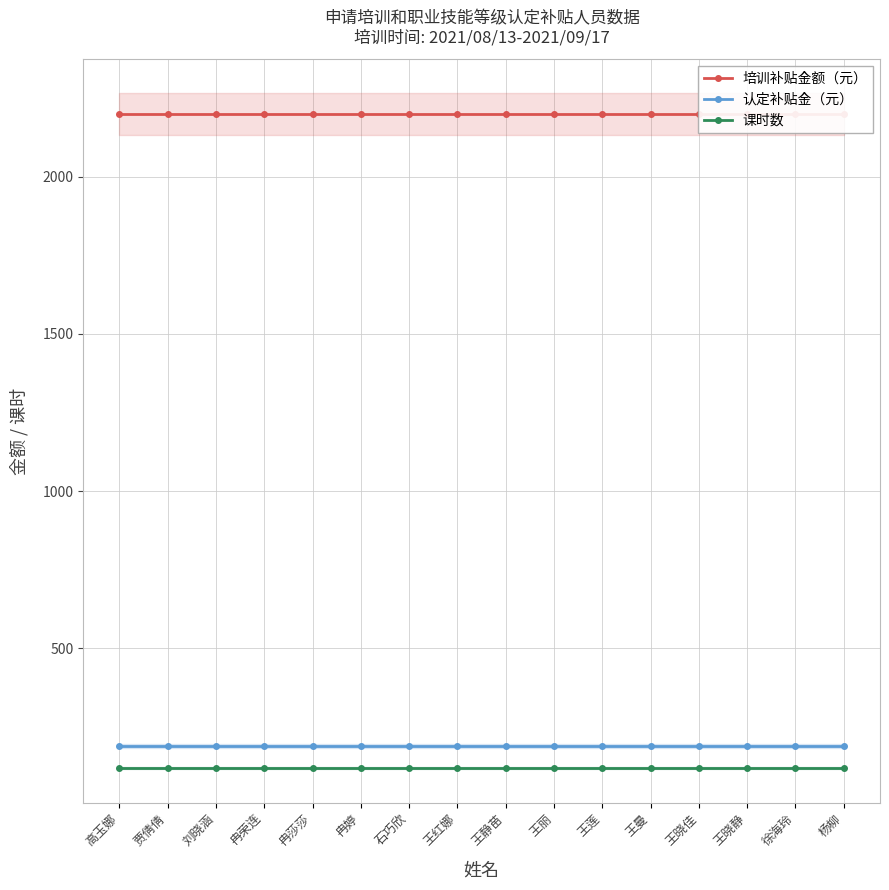

What is the value of the 认定补贴金（元） point at the 13th from the left?

190